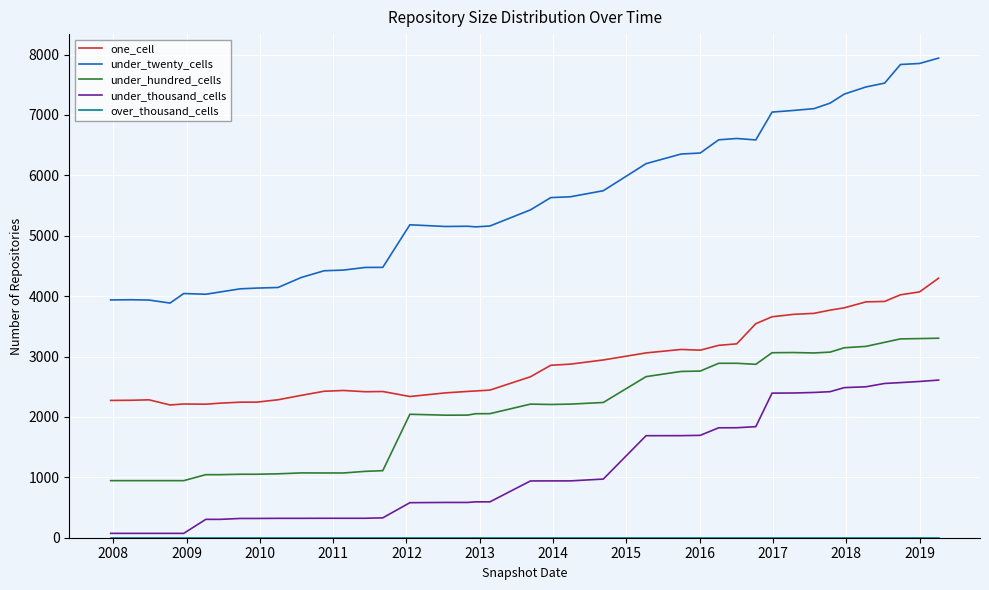

True or false: under_thousand_cells and under_hundred_cells intersect in this chart.

False